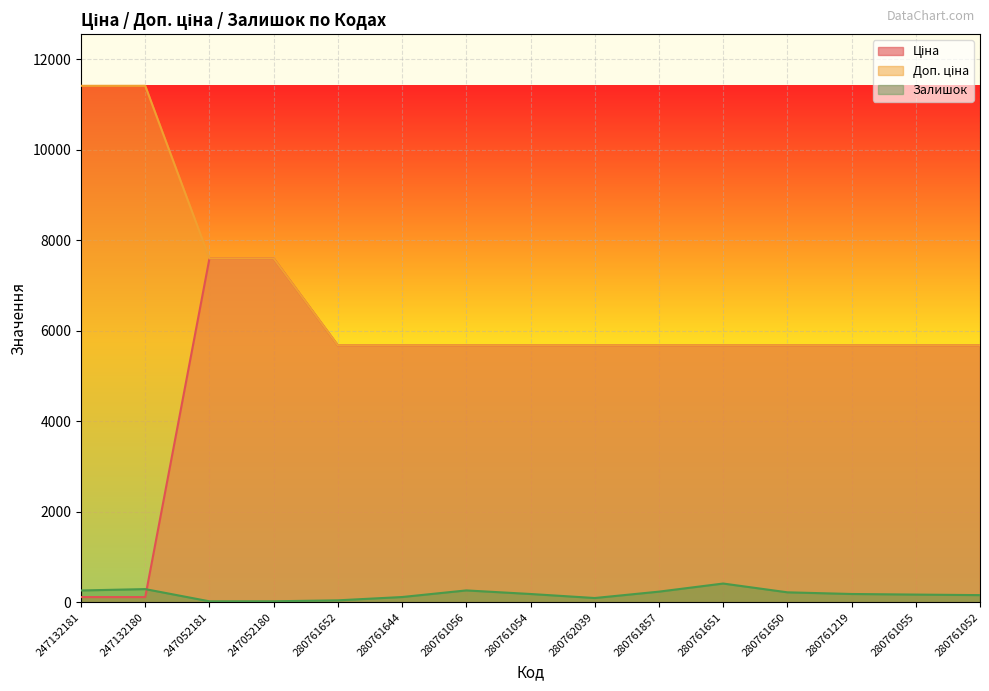

How many distinct data groups are displayed?

3